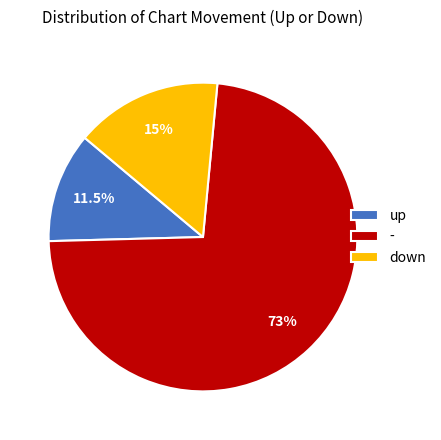

What is the smallest slice in the pie chart?

up